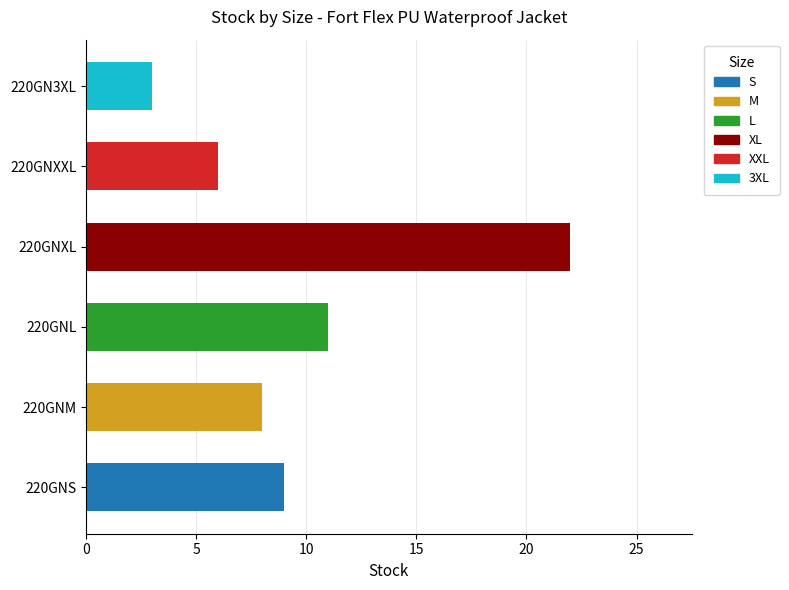

What is the sum of all values?

59